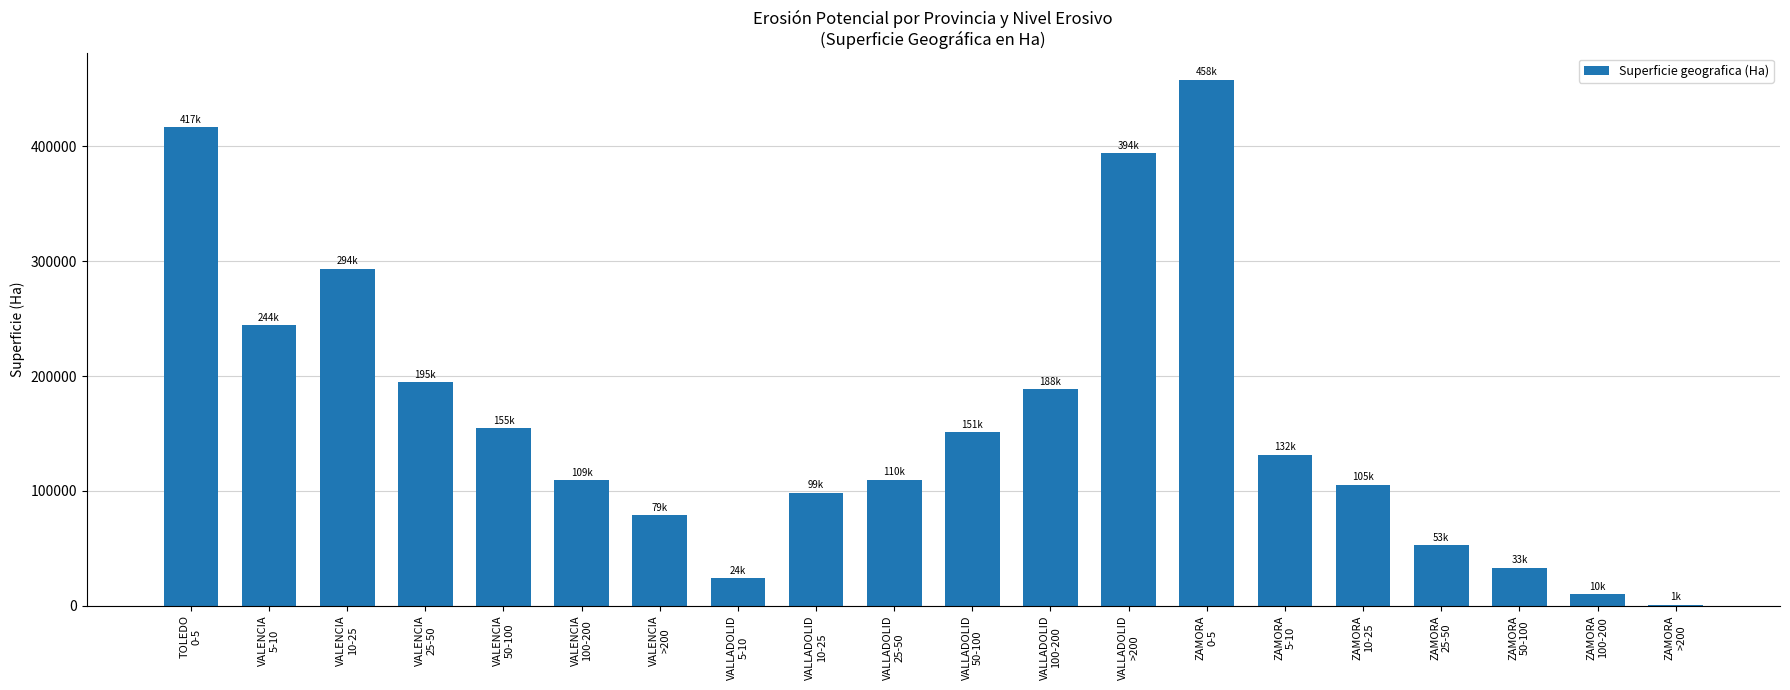

What is the sum of all values?

3249584.9